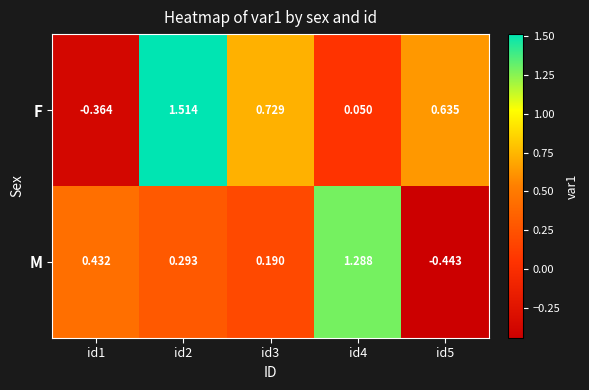

Count the number of categories in the chart.

5